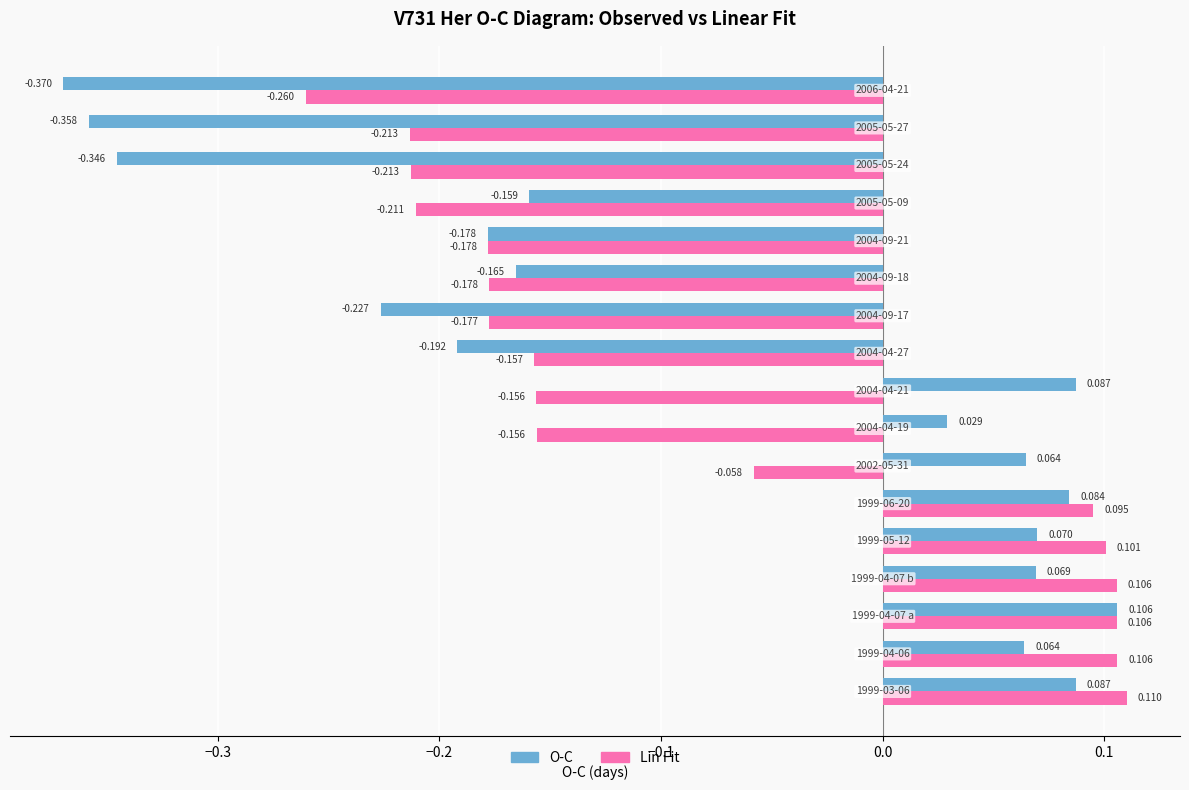

Which series has the largest range (max minus min)?

O-C